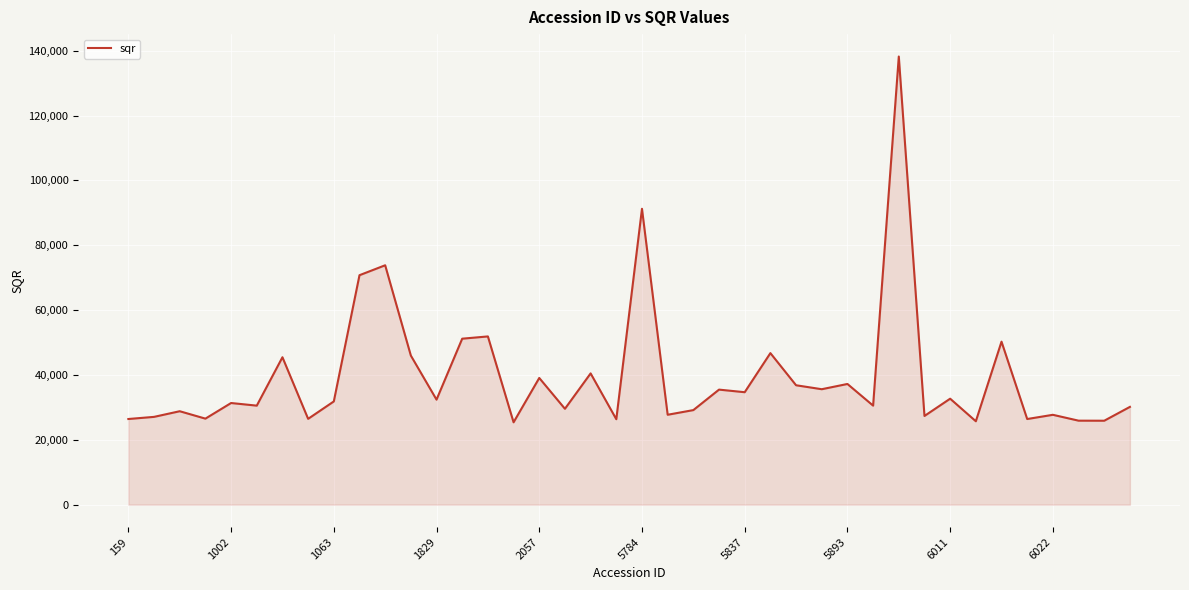

What is the maximum value shown in the chart?

138224.5